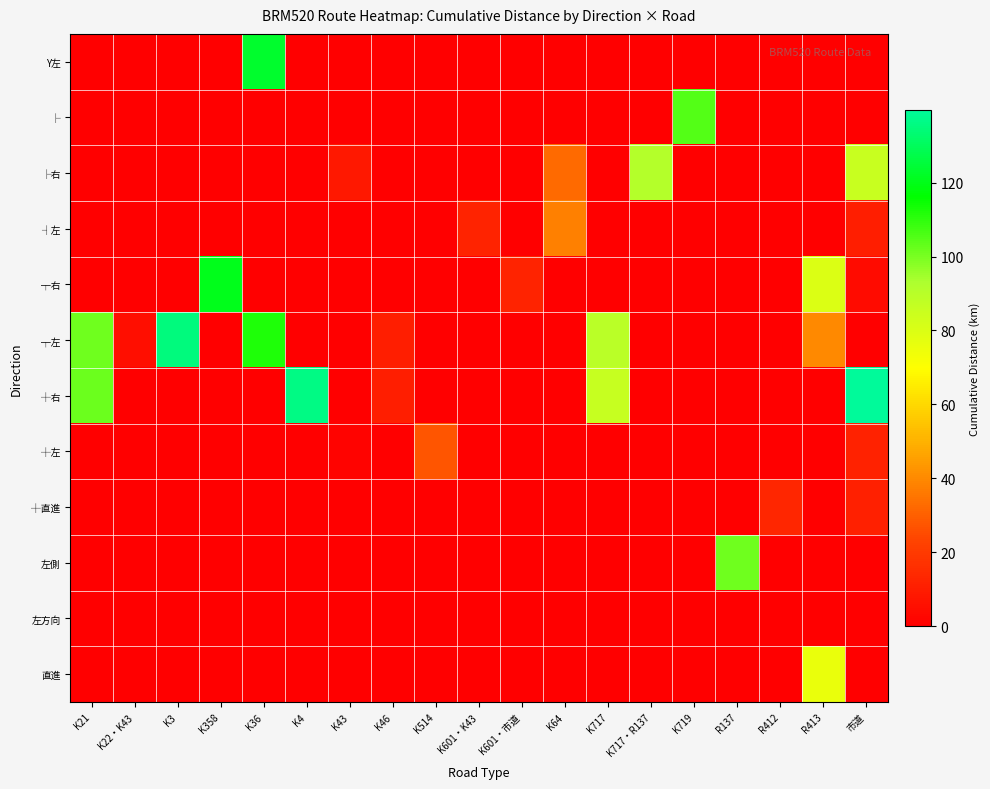

Reading left to right, list all the values displayed in this chart.

Y左: K21=0.0	K22・K43=0.0	K3=0.0	K358=0.0	K36=122.8	K4=0.0	K43=0.0	K46=0.0	K514=0.0	K601・K43=0.0	K601・市道=0.0	K64=0.0	K717=0.0	K717・R137=0.0	K719=0.0	R137=0.0	R412=0.0	R413=0.0	市道=0.0
├: K21=0.0	K22・K43=0.0	K3=0.0	K358=0.0	K36=0.0	K4=0.0	K43=0.0	K46=0.0	K514=0.0	K601・K43=0.0	K601・市道=0.0	K64=0.0	K717=0.0	K717・R137=0.0	K719=105.3	R137=0.0	R412=0.0	R413=0.0	市道=0.0
├右: K21=0.0	K22・K43=0.0	K3=0.0	K358=0.0	K36=0.0	K4=0.0	K43=8.7	K46=0.0	K514=0.0	K601・K43=0.0	K601・市道=0.0	K64=32.3	K717=0.0	K717・R137=90.6	K719=0.0	R137=0.0	R412=0.0	R413=0.0	市道=85.5
┤左: K21=0.0	K22・K43=0.0	K3=0.0	K358=0.0	K36=0.0	K4=0.0	K43=0.0	K46=0.0	K514=0.0	K601・K43=12.5	K601・市道=0.0	K64=37.8	K717=0.0	K717・R137=0.0	K719=0.0	R137=0.0	R412=0.0	R413=0.0	市道=10.7
┬右: K21=0.0	K22・K43=0.0	K3=0.0	K358=120.5	K36=0.0	K4=0.0	K43=0.5	K46=0.0	K514=0.0	K601・K43=0.0	K601・市道=12.4	K64=0.0	K717=0.0	K717・R137=0.0	K719=0.0	R137=0.0	R412=0.0	R413=79.8	市道=4.1
┬左: K21=101.5	K22・K43=5.1	K3=134.9	K358=0.0	K36=112.0	K4=0.0	K43=0.0	K46=10.5	K514=0.0	K601・K43=0.0	K601・市道=0.0	K64=0.0	K717=89.1	K717・R137=0.0	K719=0.0	R137=0.0	R412=0.0	R413=40.3	市道=0.0
┼右: K21=101.8	K22・K43=0.0	K3=0.0	K358=0.0	K36=0.0	K4=136.3	K43=0.0	K46=10.6	K514=0.0	K601・K43=0.0	K601・市道=0.0	K64=0.0	K717=86.2	K717・R137=0.0	K719=0.0	R137=0.0	R412=0.0	R413=0.0	市道=139.7
┼左: K21=0.0	K22・K43=0.0	K3=0.0	K358=0.0	K36=0.0	K4=0.0	K43=1.2	K46=0.0	K514=27.5	K601・K43=0.0	K601・市道=0.0	K64=0.0	K717=0.0	K717・R137=0.0	K719=0.0	R137=0.0	R412=0.0	R413=0.0	市道=11.9
┼直進: K21=0.0	K22・K43=0.0	K3=0.0	K358=0.0	K36=0.0	K4=0.0	K43=0.0	K46=0.0	K514=0.0	K601・K43=0.0	K601・市道=0.0	K64=0.0	K717=0.0	K717・R137=0.0	K719=0.0	R137=0.0	R412=13.5	R413=0.0	市道=11.4
左側: K21=0.0	K22・K43=0.0	K3=0.0	K358=0.0	K36=0.0	K4=0.0	K43=0.0	K46=0.0	K514=0.0	K601・K43=0.0	K601・市道=0.0	K64=0.0	K717=0.0	K717・R137=0.0	K719=0.0	R137=101.1	R412=0.0	R413=0.0	市道=0.0
左方向: K21=0.0	K22・K43=0.0	K3=0.0	K358=0.0	K36=0.0	K4=0.0	K43=0.0	K46=0.0	K514=0.0	K601・K43=0.0	K601・市道=0.0	K64=0.0	K717=0.0	K717・R137=0.0	K719=0.0	R137=0.0	R412=0.0	R413=0.0	市道=0.0
直進: K21=0.0	K22・K43=0.0	K3=0.0	K358=0.0	K36=0.0	K4=0.0	K43=0.0	K46=0.0	K514=0.0	K601・K43=0.0	K601・市道=0.0	K64=0.0	K717=0.0	K717・R137=0.0	K719=0.0	R137=0.0	R412=0.0	R413=75.6	市道=0.0